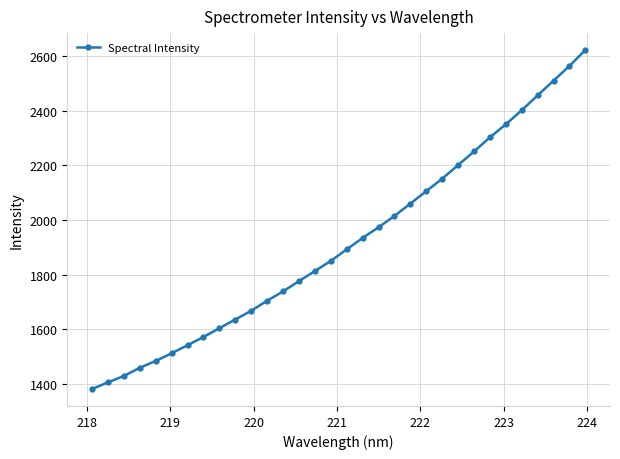

What is the smallest value displayed?

1381.4